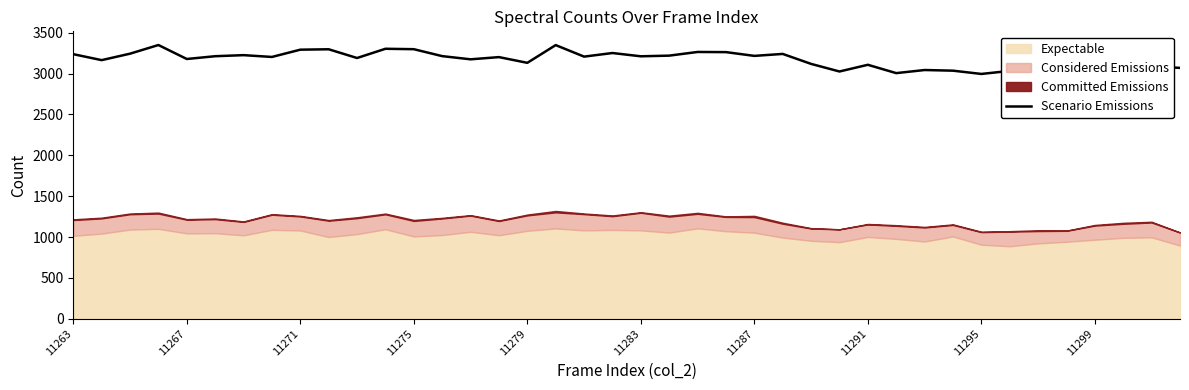

What is the lowest value of the Scenario Emissions series?

2996